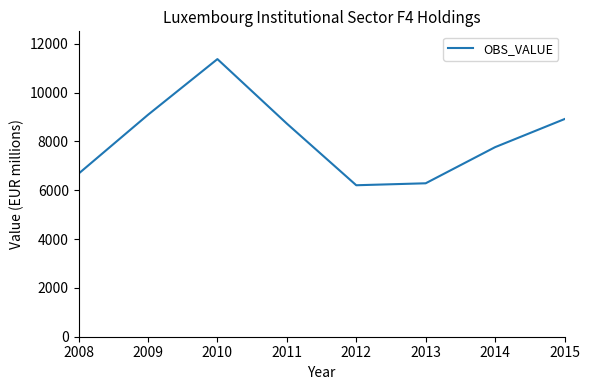

Reading right to left, transcribe all the data shown in this chart.

8914.2	7764.2	6284.3	6204.1	8729.3	11371.0	9090.3	6679.1